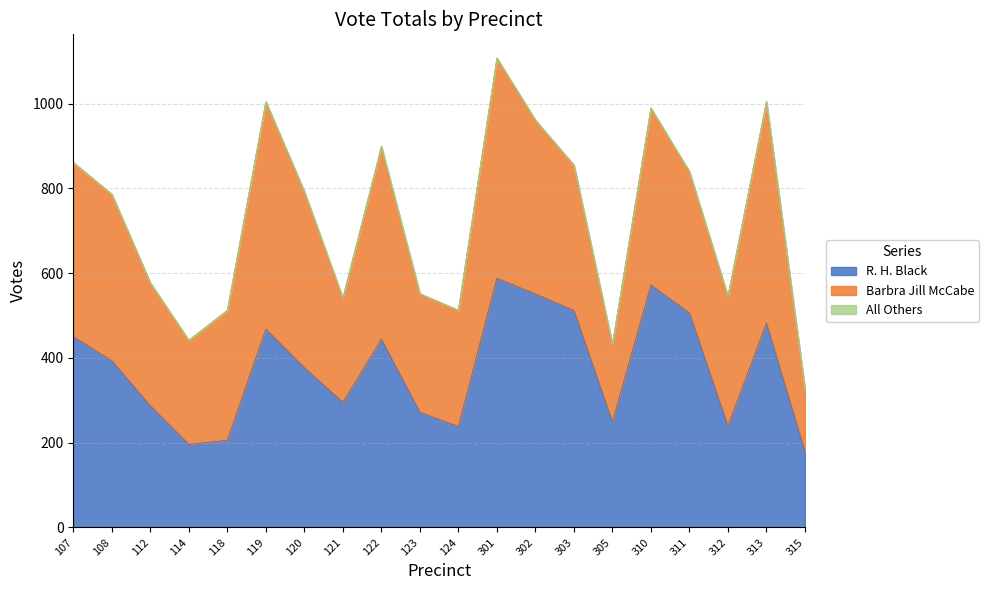

Does the chart have visible grid lines?

Yes